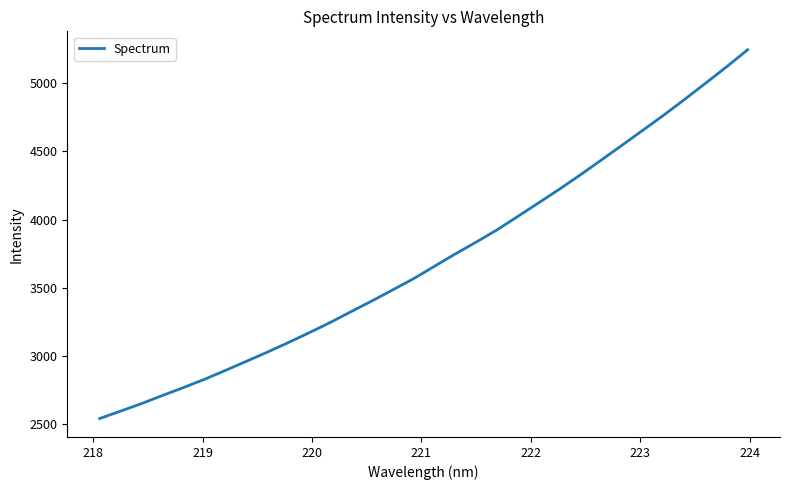

What is the maximum value shown in the chart?

5244.8